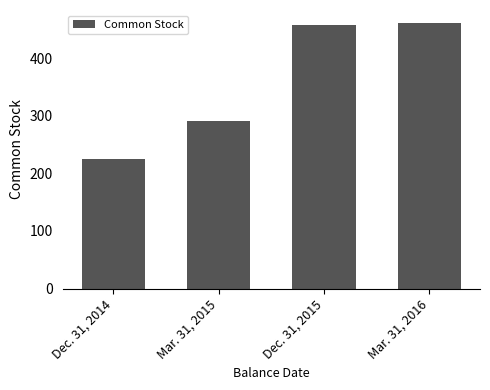

Reading left to right, extract all data points from this chart.

225	291	458	461